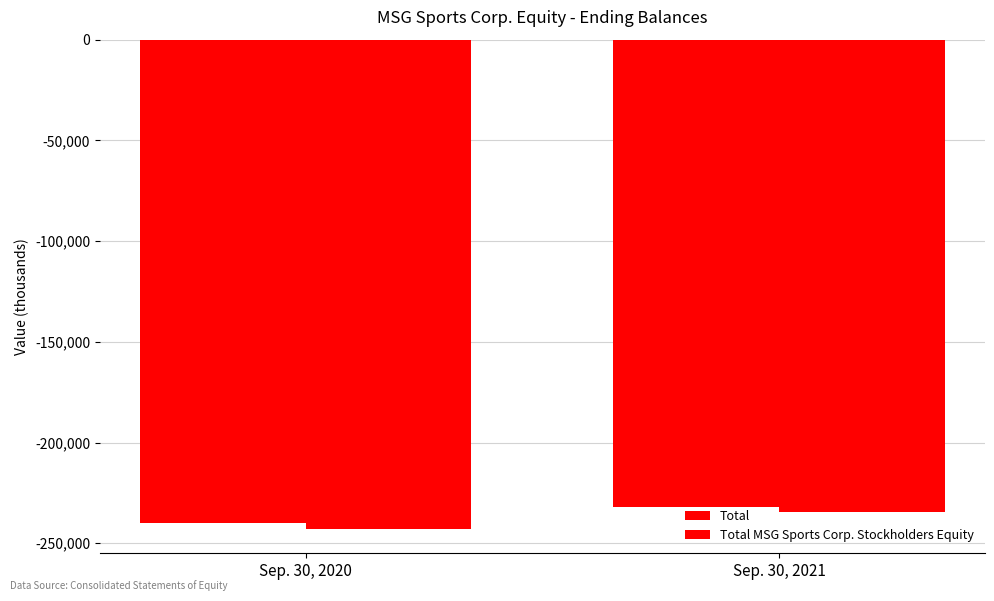

True or false: Total MSG Sports Corp. Stockholders Equity has a value of -234417 at Sep. 30, 2021.

True